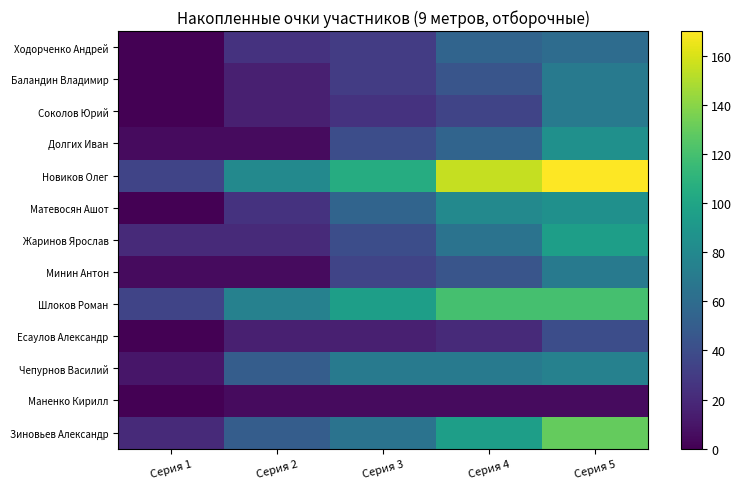

What is the difference between the highest and lowest values at Серия 2?

75